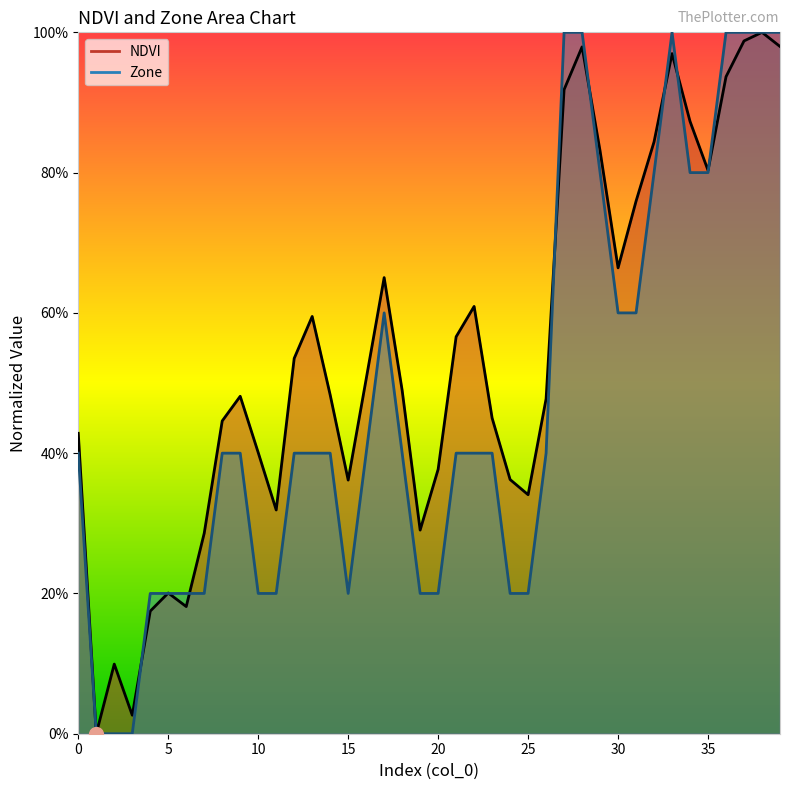

True or false: NDVI has more than 0 interior local peaks.

True